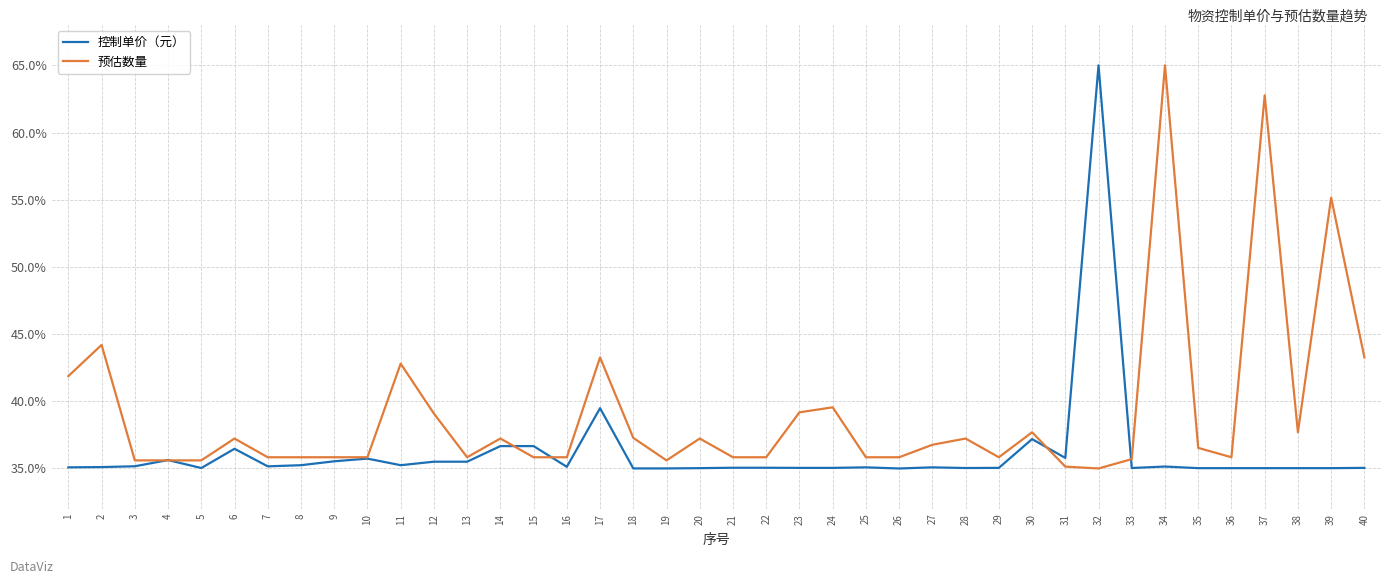

Which series changed the most between 1 and 27?

预估数量